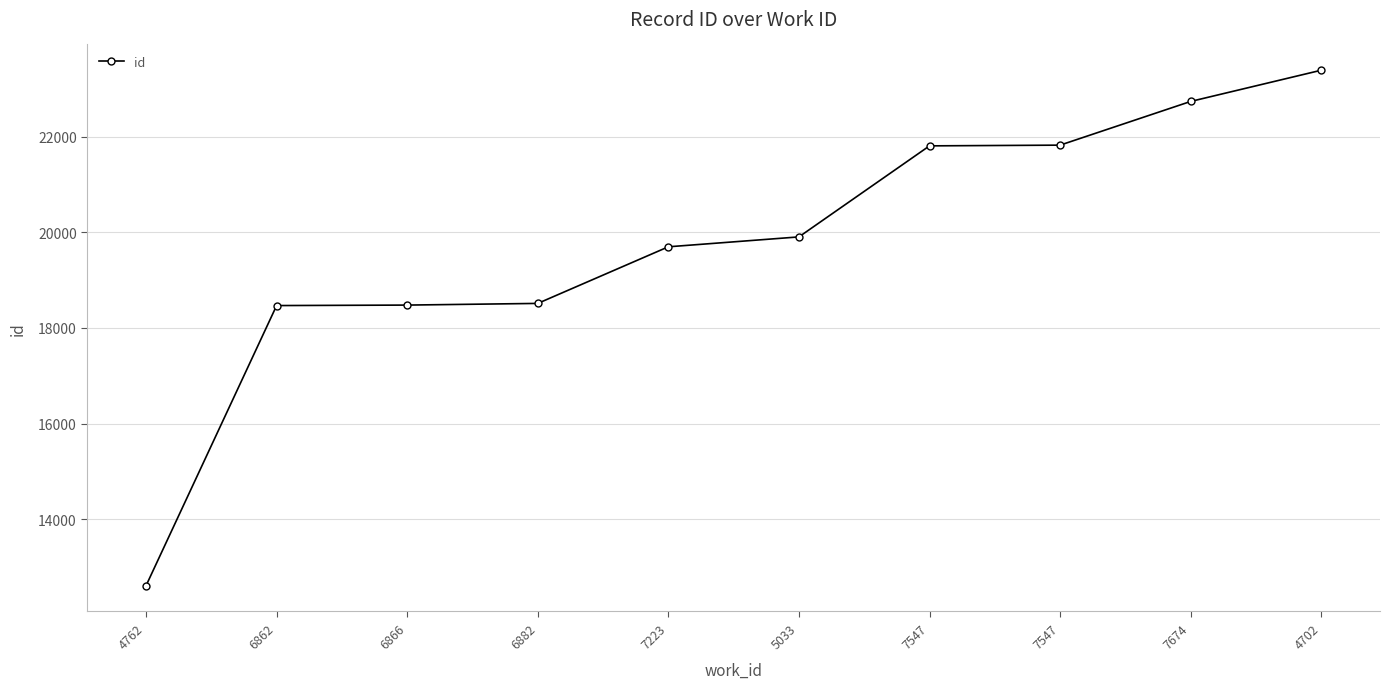

What is the change in value from 6866 to 6882?

+35